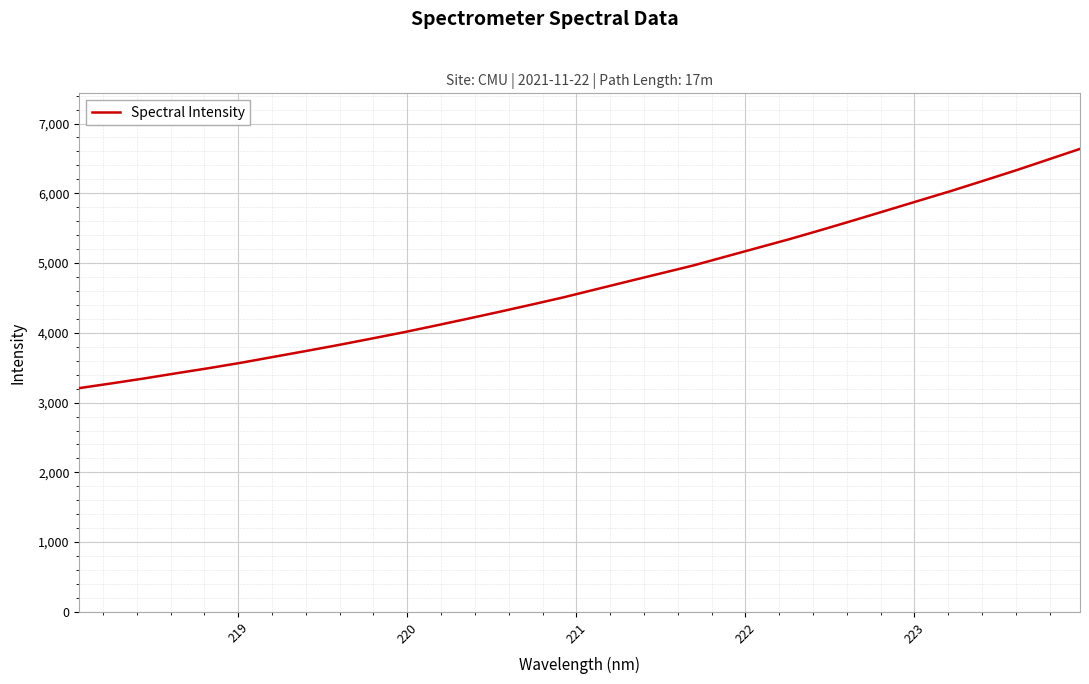

What is the smallest value displayed?

3207.7